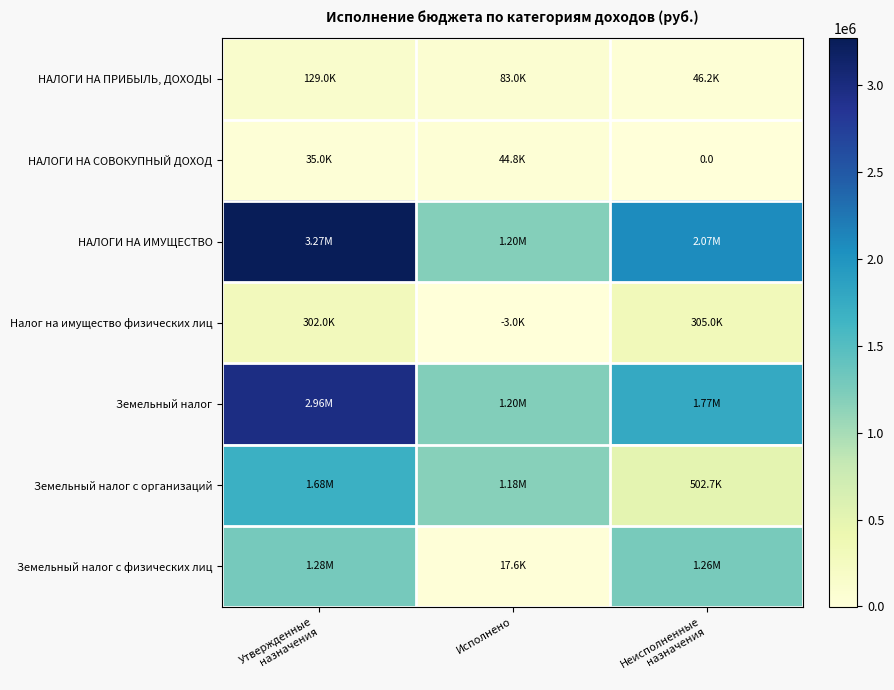

What is the spread (max minus min) of values at Исполнено?

1201893.9